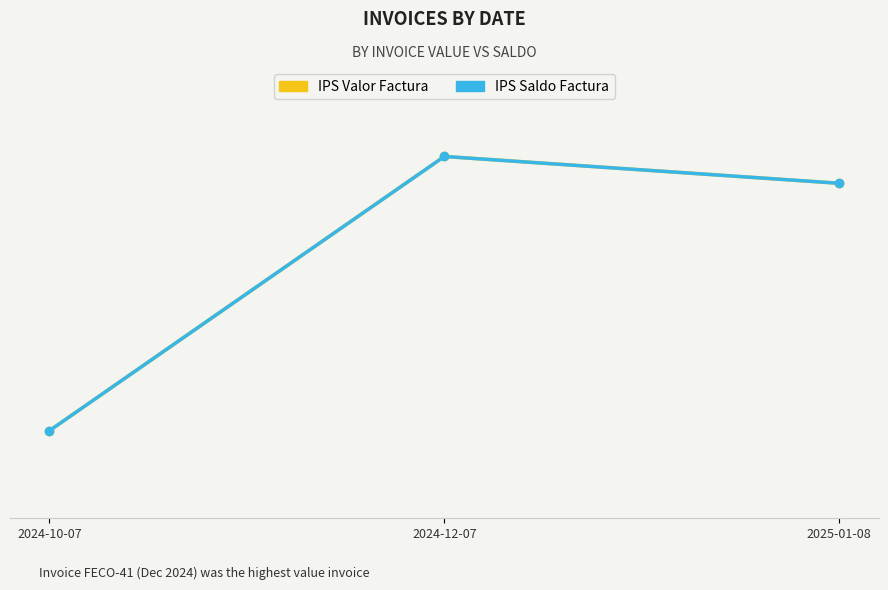

Is this an area chart (filled region under the line)?

No